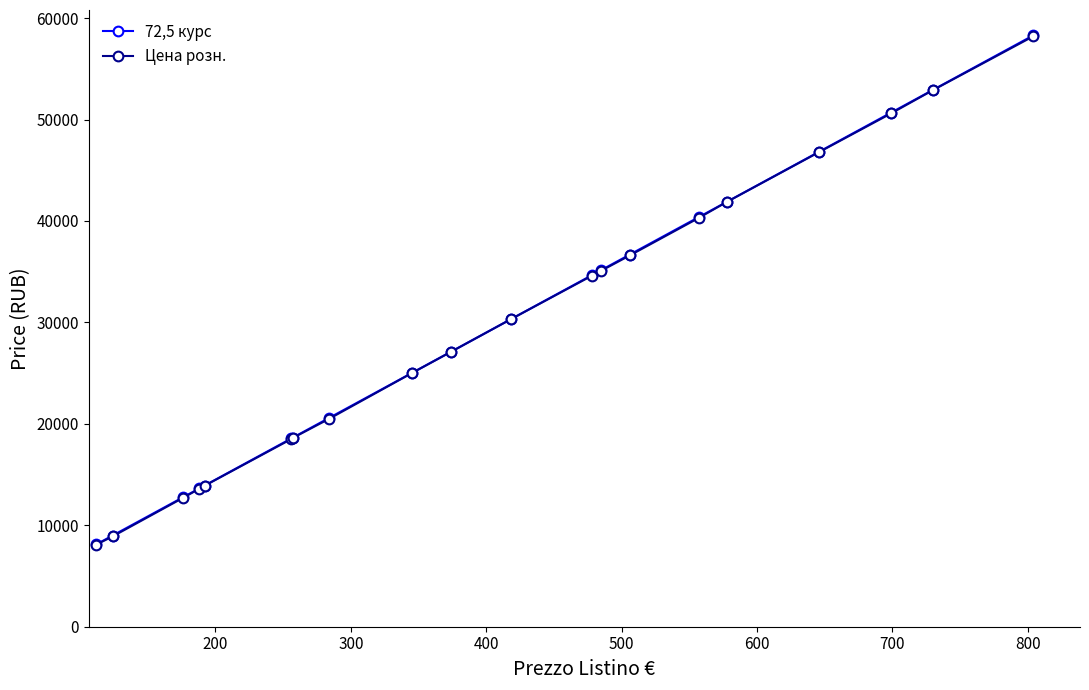

What is the value of the Цена розн. point at the 11th from the left?

30300.0